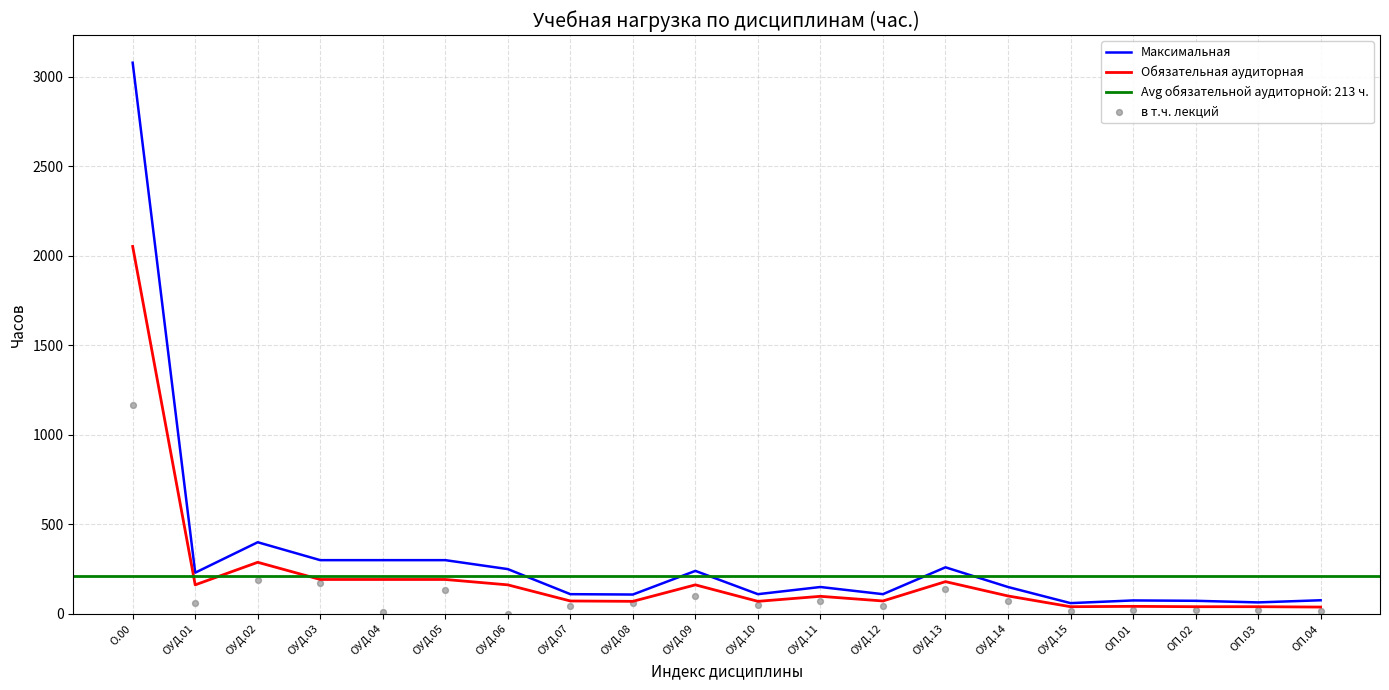

Which series has the widest spread of Y values?

Максимальная